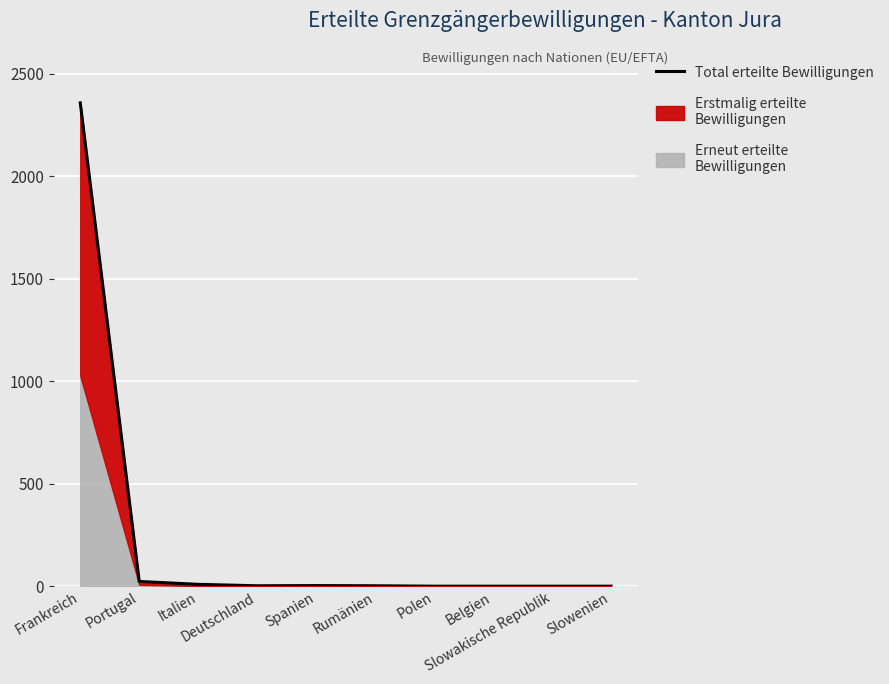

What position from the left is Polen?

7